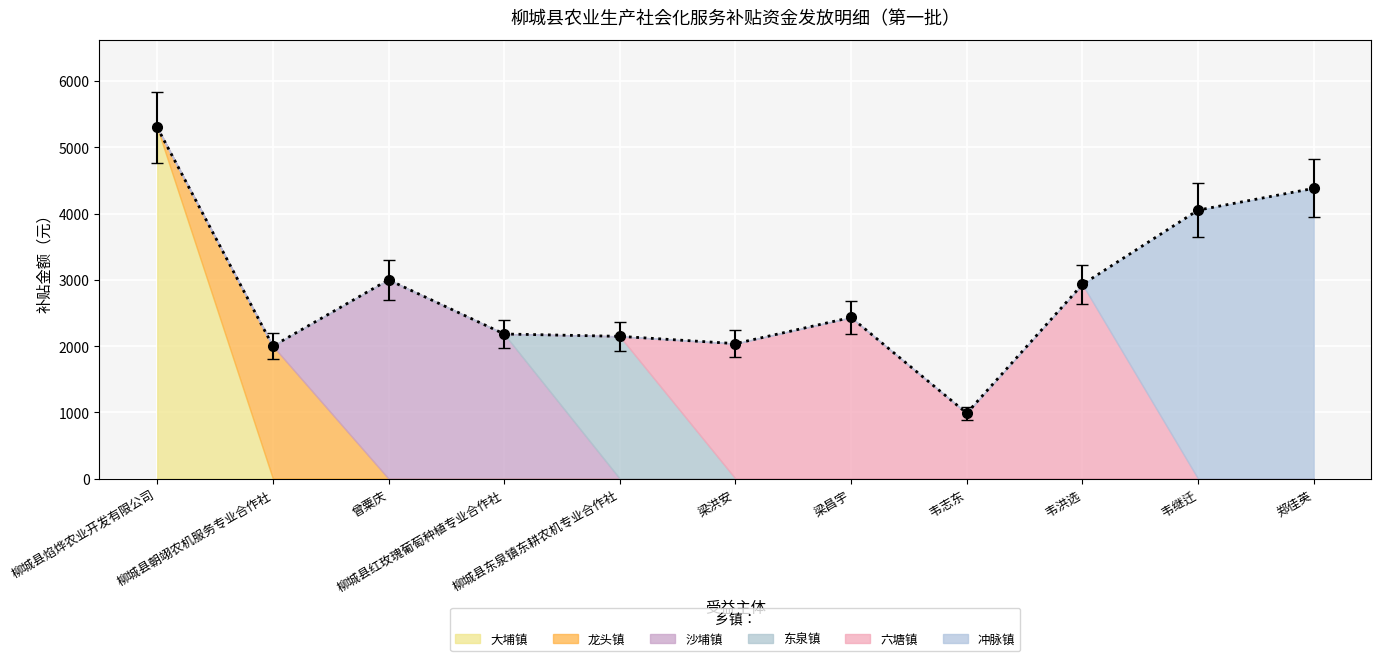

Rank the categories by value from highest to lowest.

柳城县焰烨农业开发有限公司, 郑佳英, 韦继迁, 曾粟庆, 韦洪选, 梁昌宇, 柳城县红玫瑰葡萄种植专业合作社, 柳城县东泉镇东耕农机专业合作社, 梁洪安, 柳城县朝翊农机服务专业合作社, 韦志东